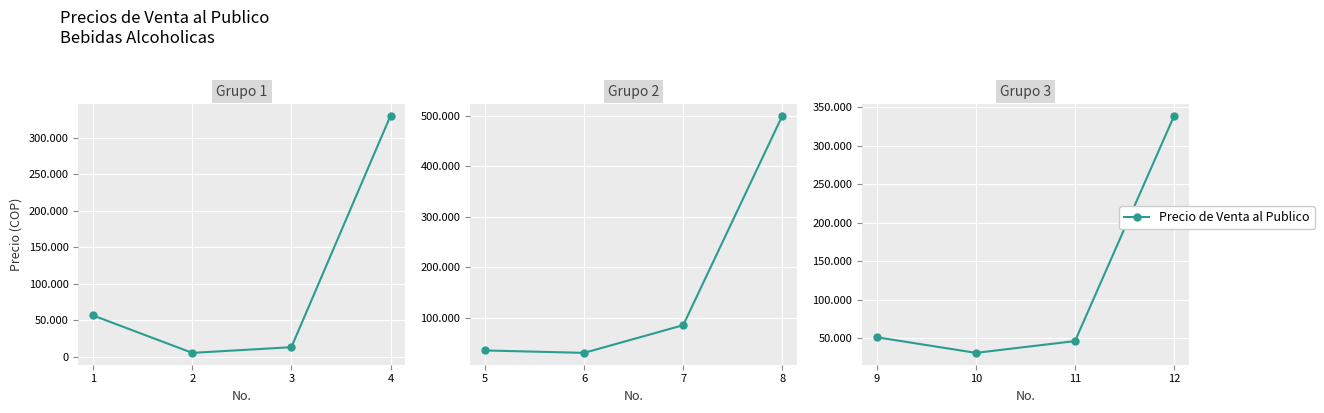

What is the value of the 2nd point from the left?

31069